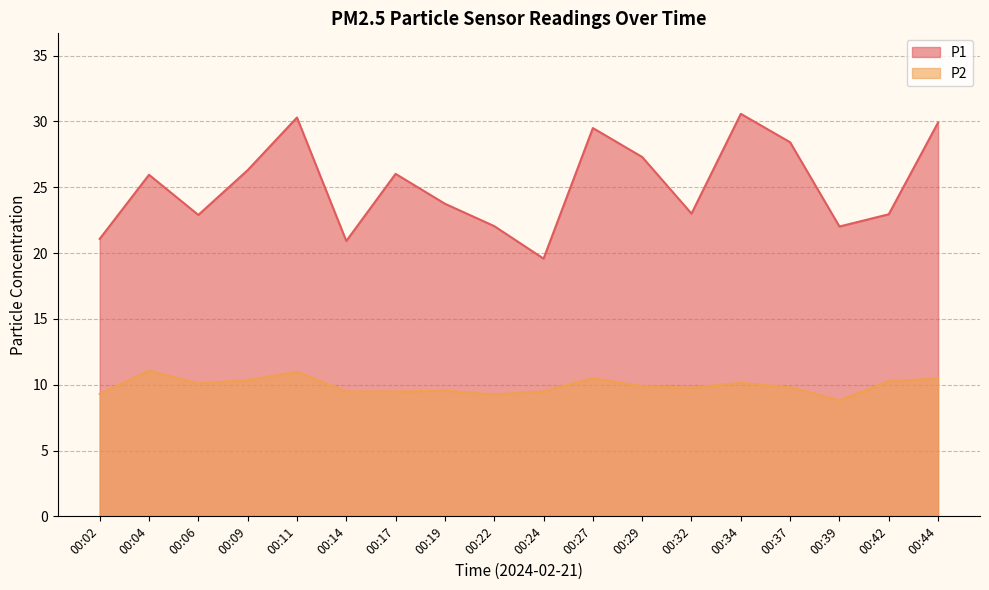

How many values in the P2 series are below 9?

1